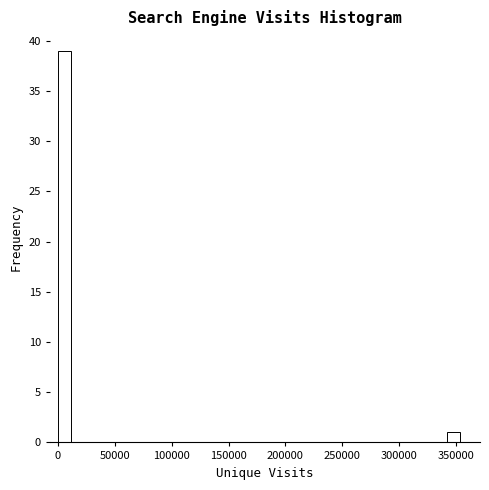

Read against the x-axis, roughly where is the centre of the tallest bar?

5000